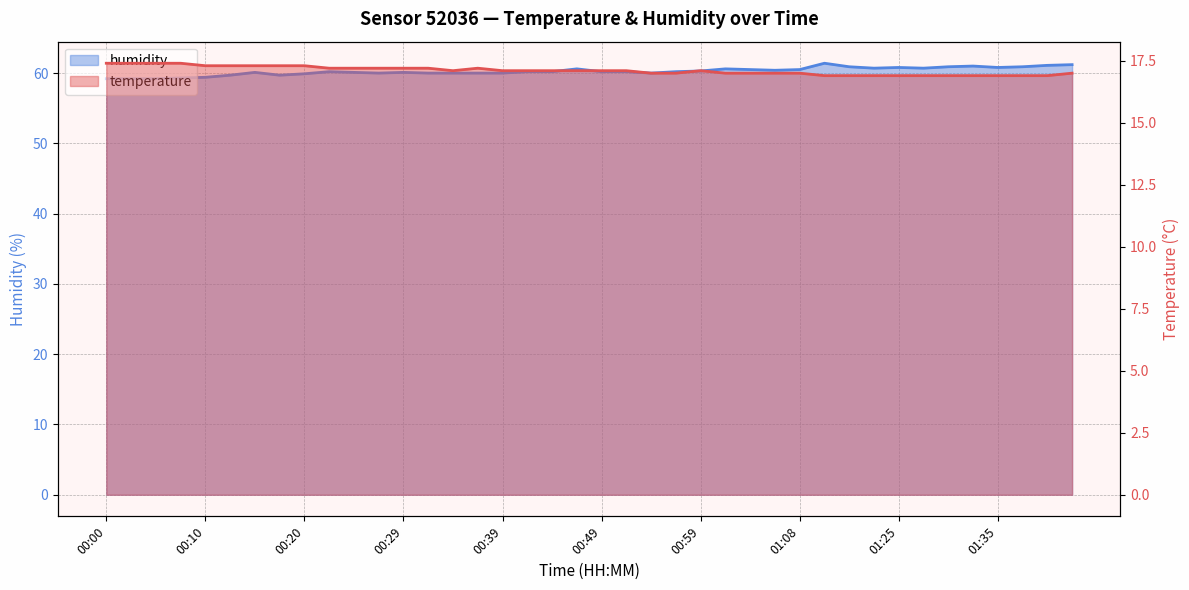

True or false: humidity has more than 2 interior local peaks.

True